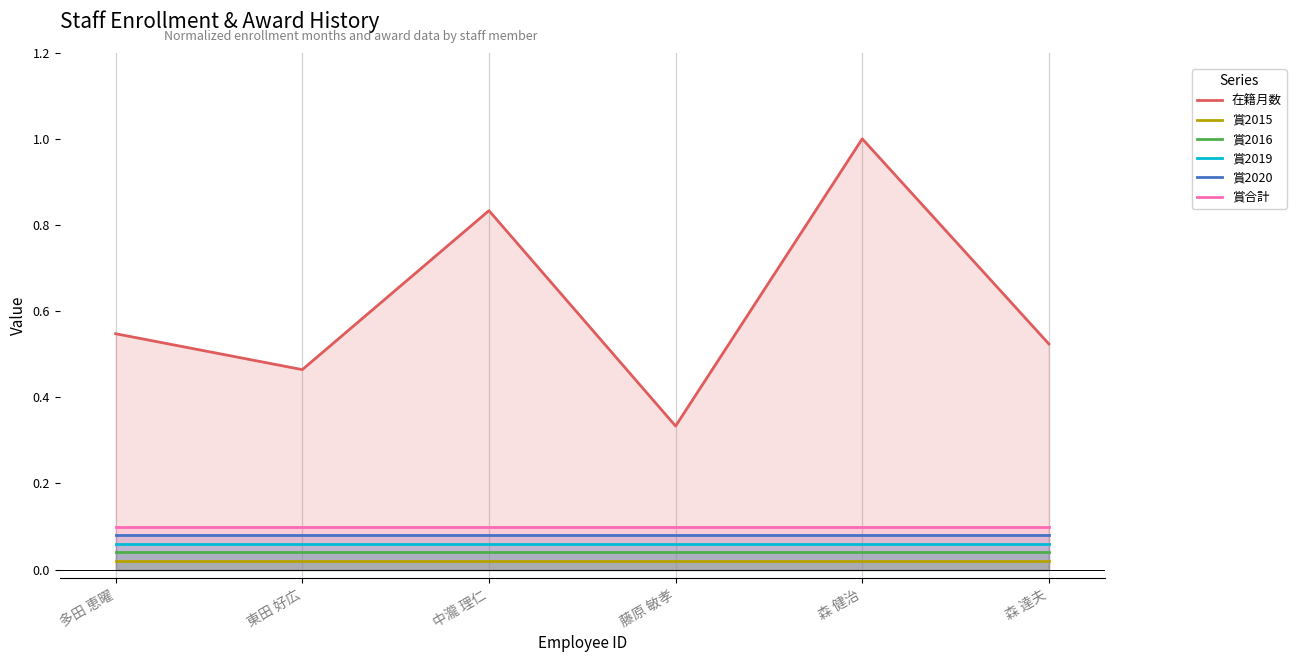

What is the spread (max minus min) of values at 中瀧 理仁?

0.8